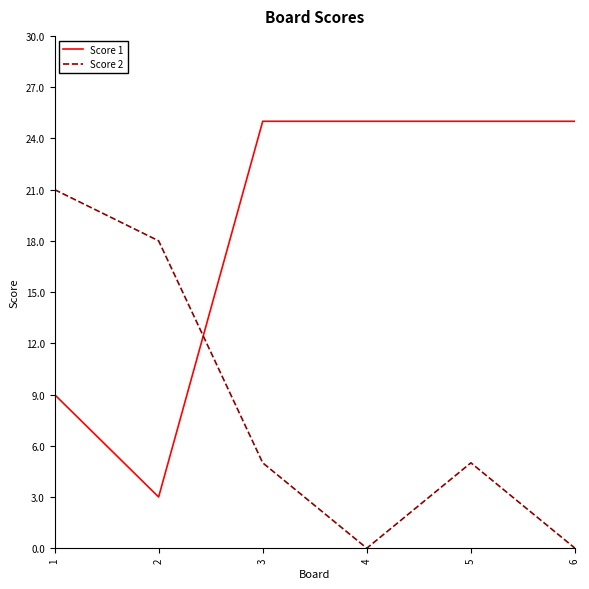

True or false: Score 1 has a value of 25 at 5.

True